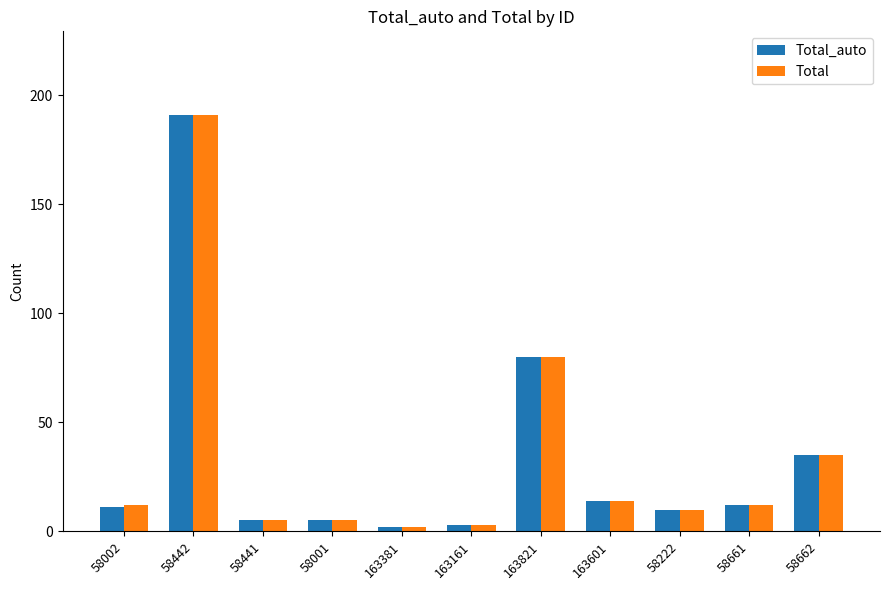

What is the greatest value displayed?

191